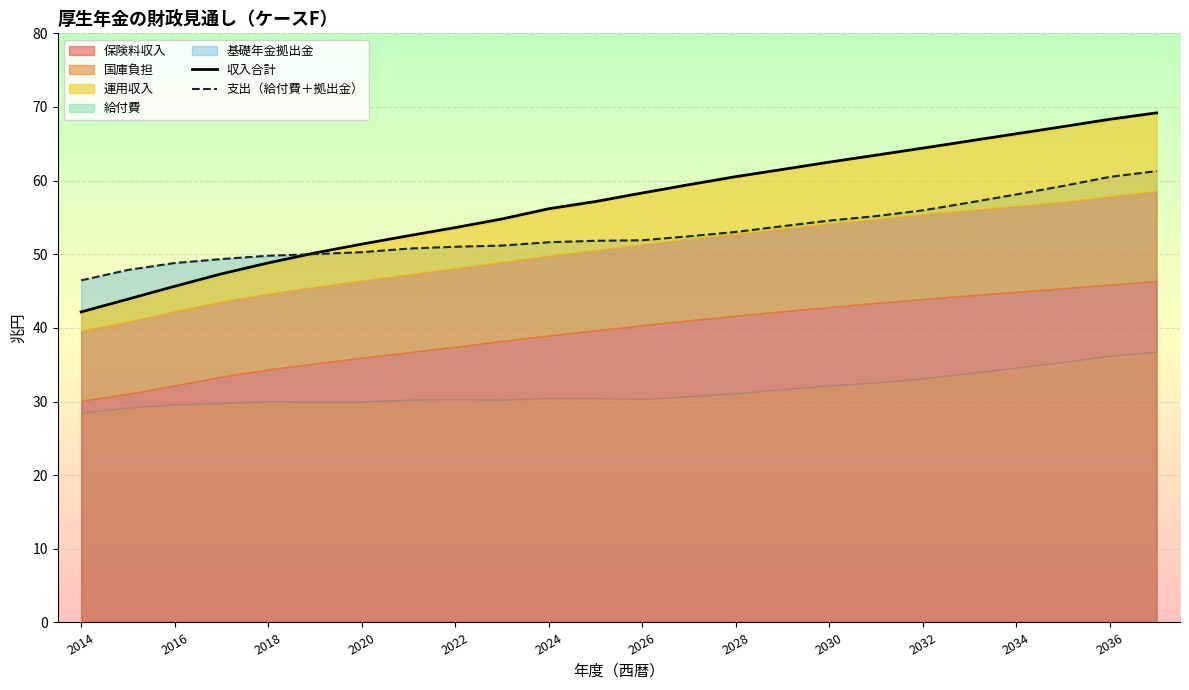

Which category has the lowest value in the 収入合計 series?

2014